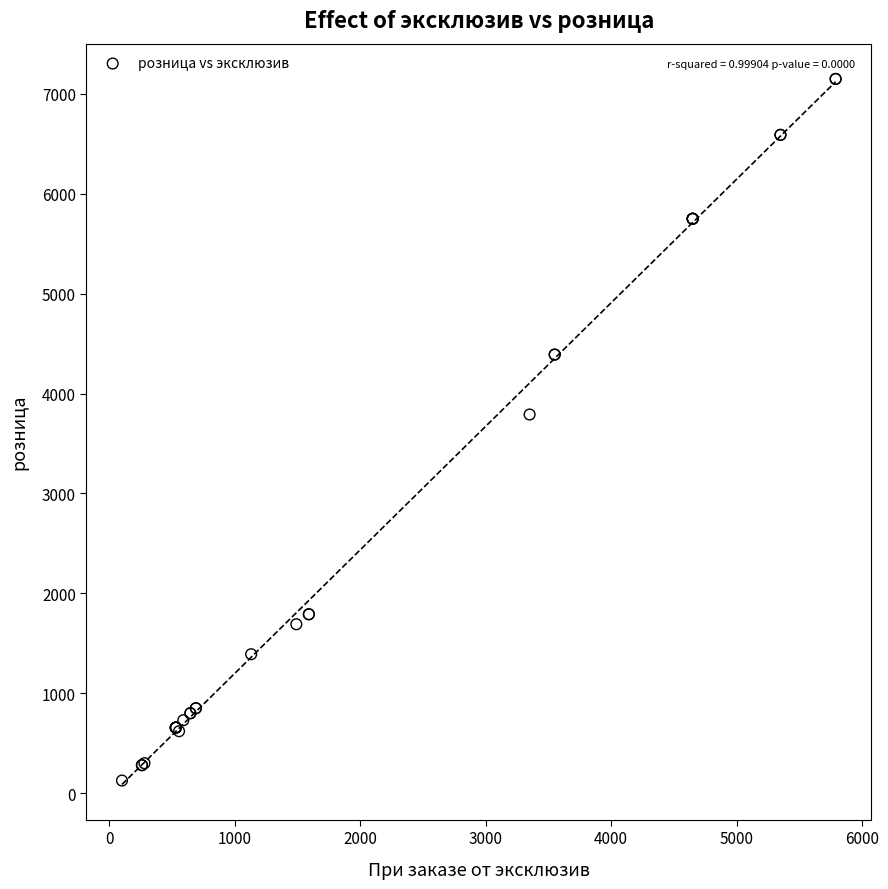

What Y value in the scatter plot is closest to 3637?

3790